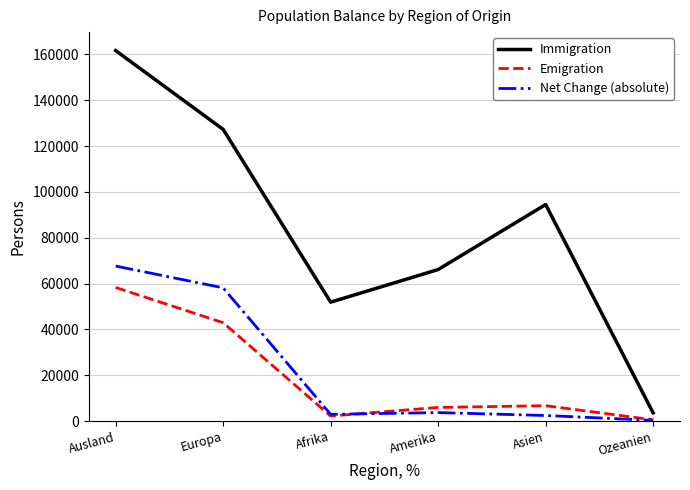

At which category is the sum across all series the highest?

Ausland